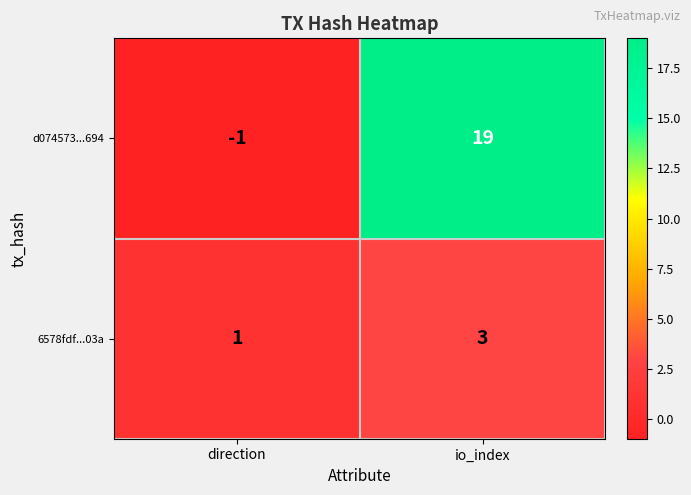

True or false: 6578fdf...03a has a value of 1 at direction.

True